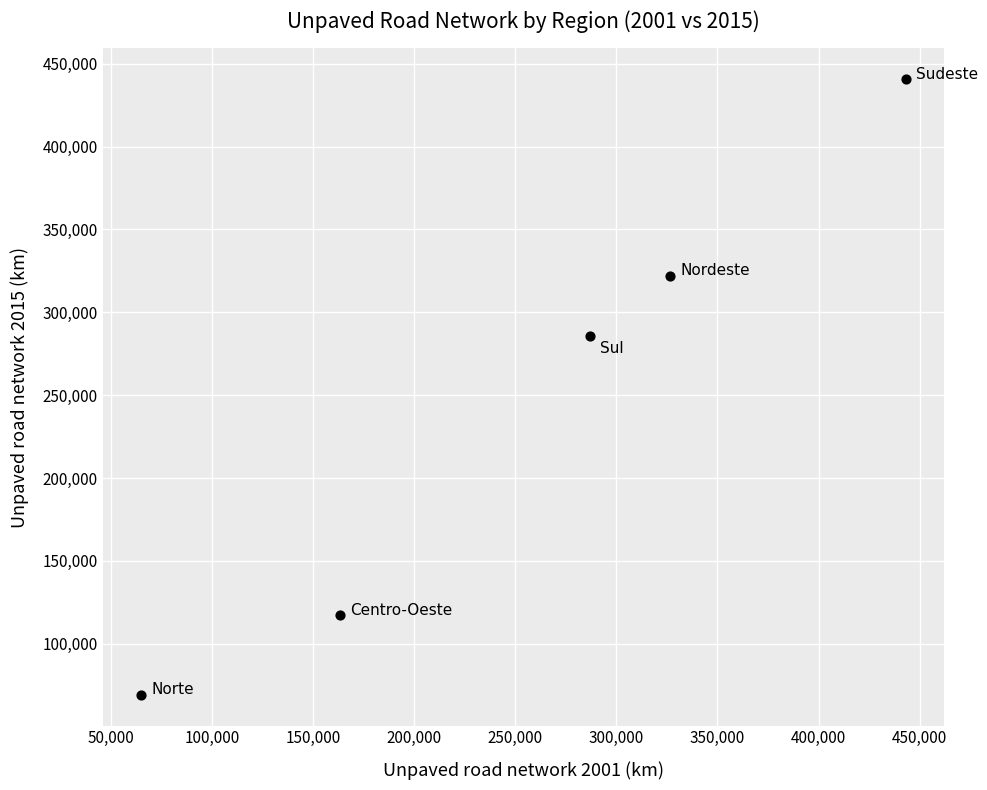

What Y value in the scatter plot is closest to 254928?

285905.9